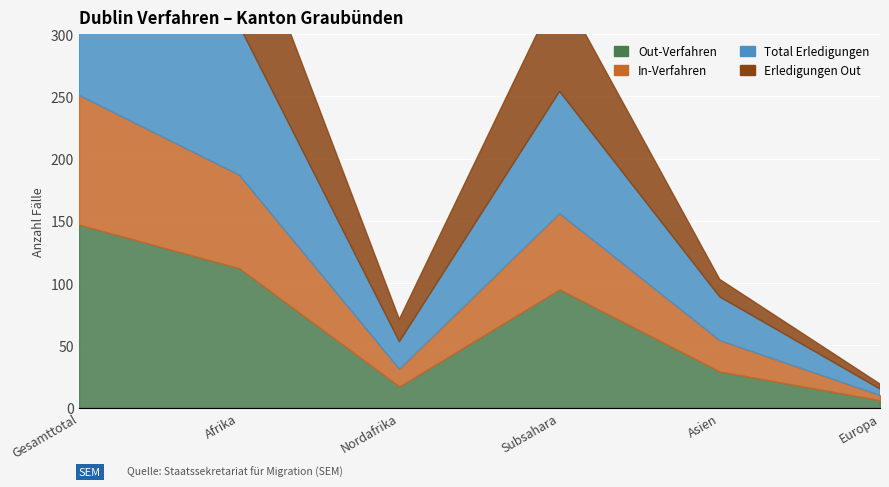

How many interior local peaks does the Total Erledigungen series have?

1